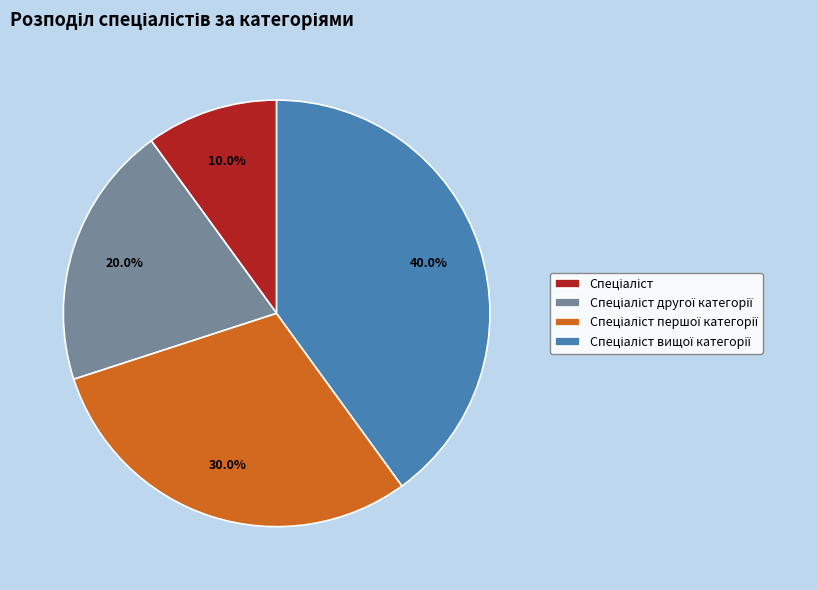

Is there any slice that represents more than half of the pie?

No